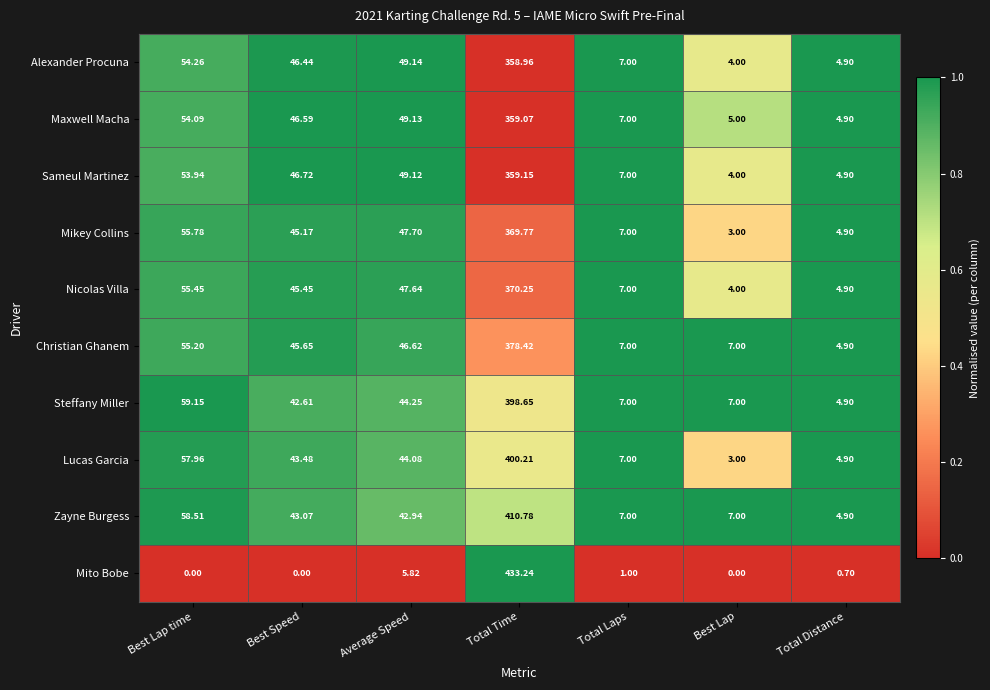

Rank the series at Average Speed from lowest to highest value.

Mito Bobe, Zayne Burgess, Lucas Garcia, Steffany Miller, Christian Ghanem, Nicolas Villa, Mikey Collins, Sameul Martinez, Maxwell Macha, Alexander Procuna